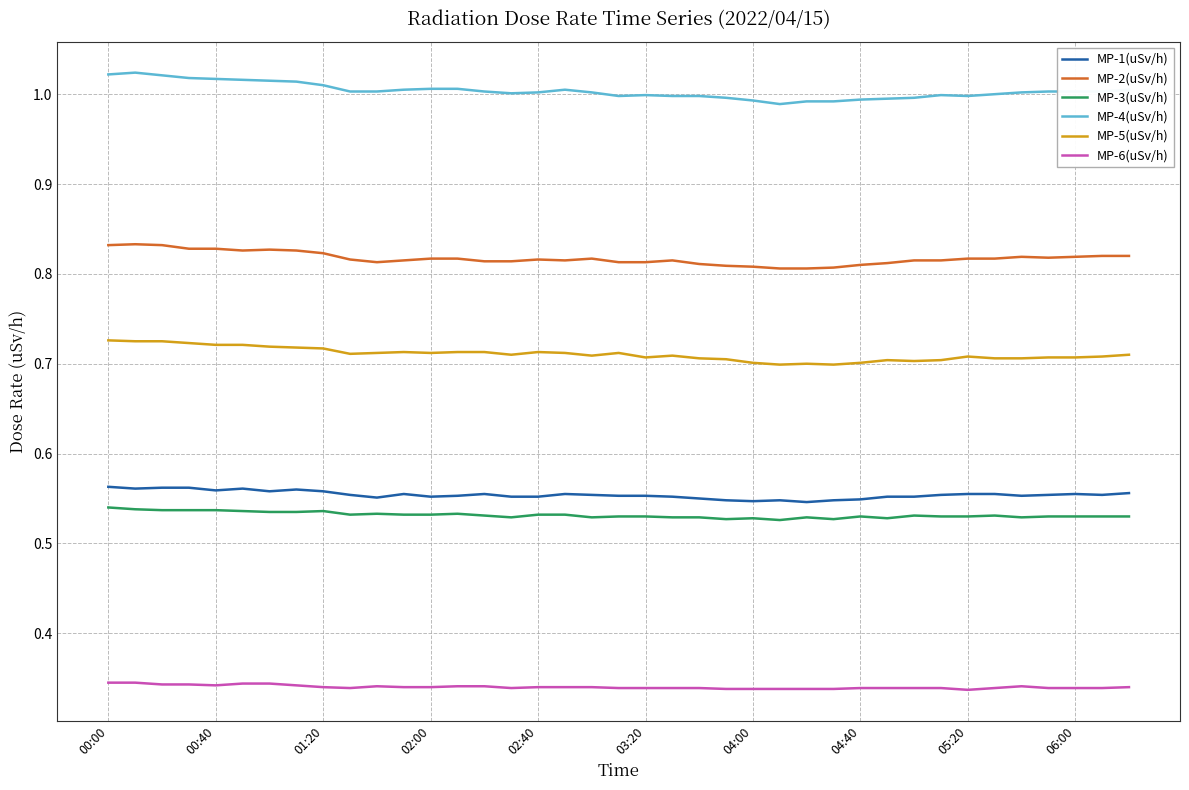

True or false: MP-1(uSv/h) and MP-5(uSv/h) intersect in this chart.

False